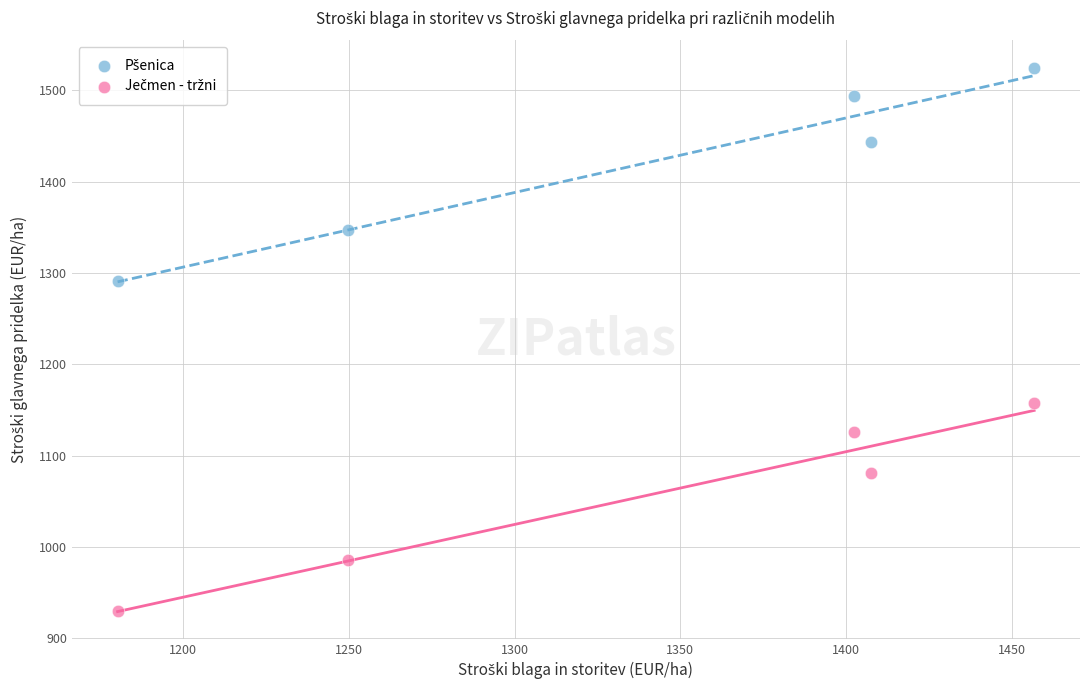

What is the X range (max minus min) for the scatter plot?

276.6